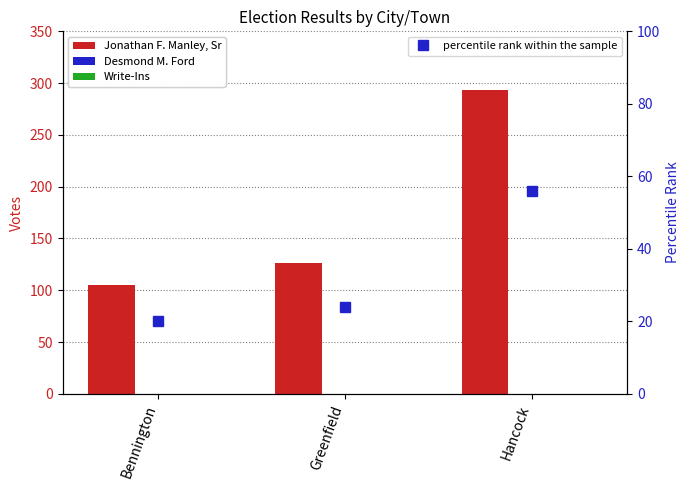

What position from the left is Bennington?

1